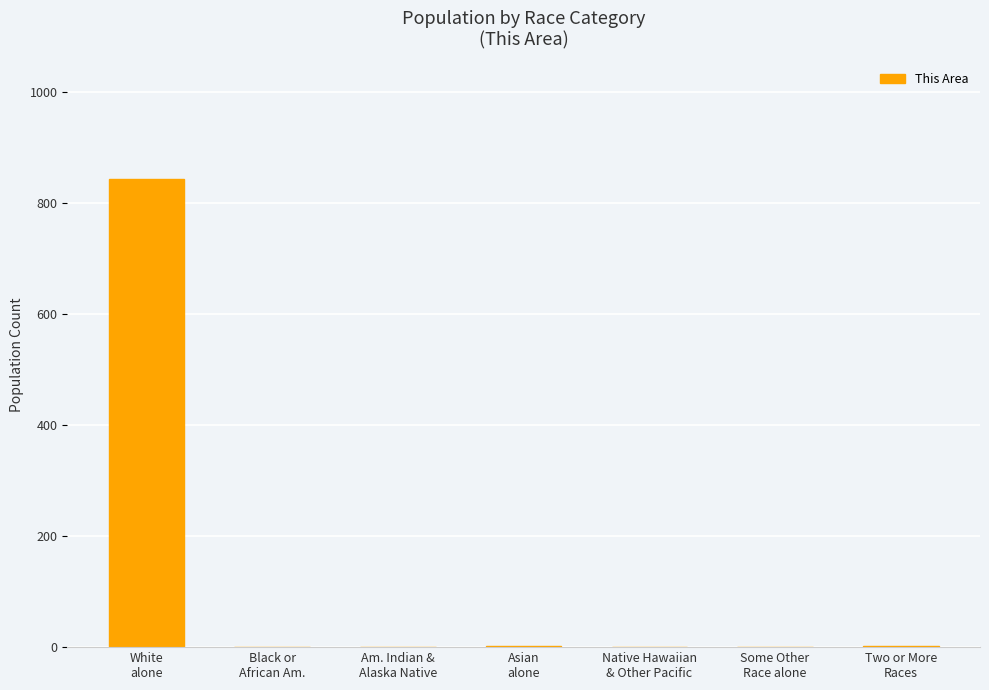

What is the difference between the values at White
alone and Black or
African Am.?

842